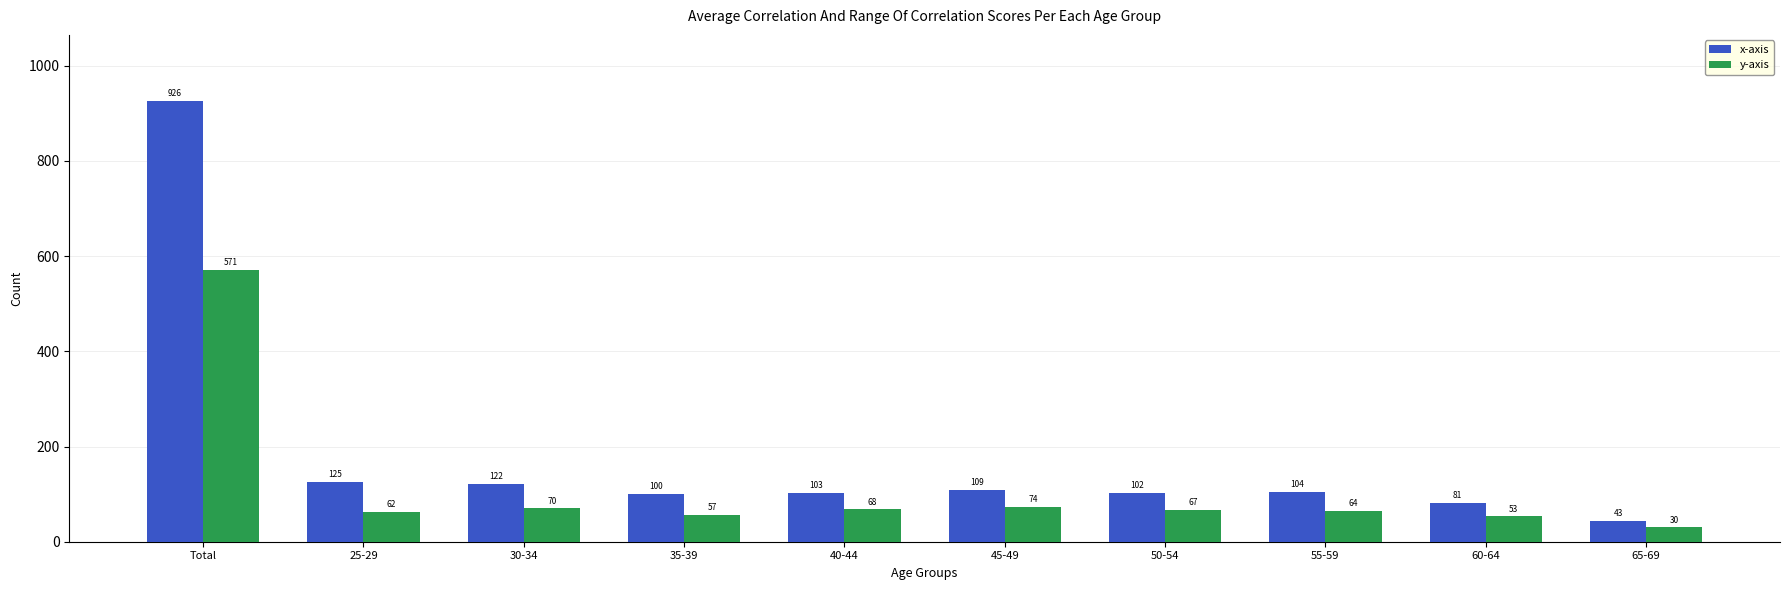

Rank the series by their average value, from lowest to highest.

y-axis, x-axis